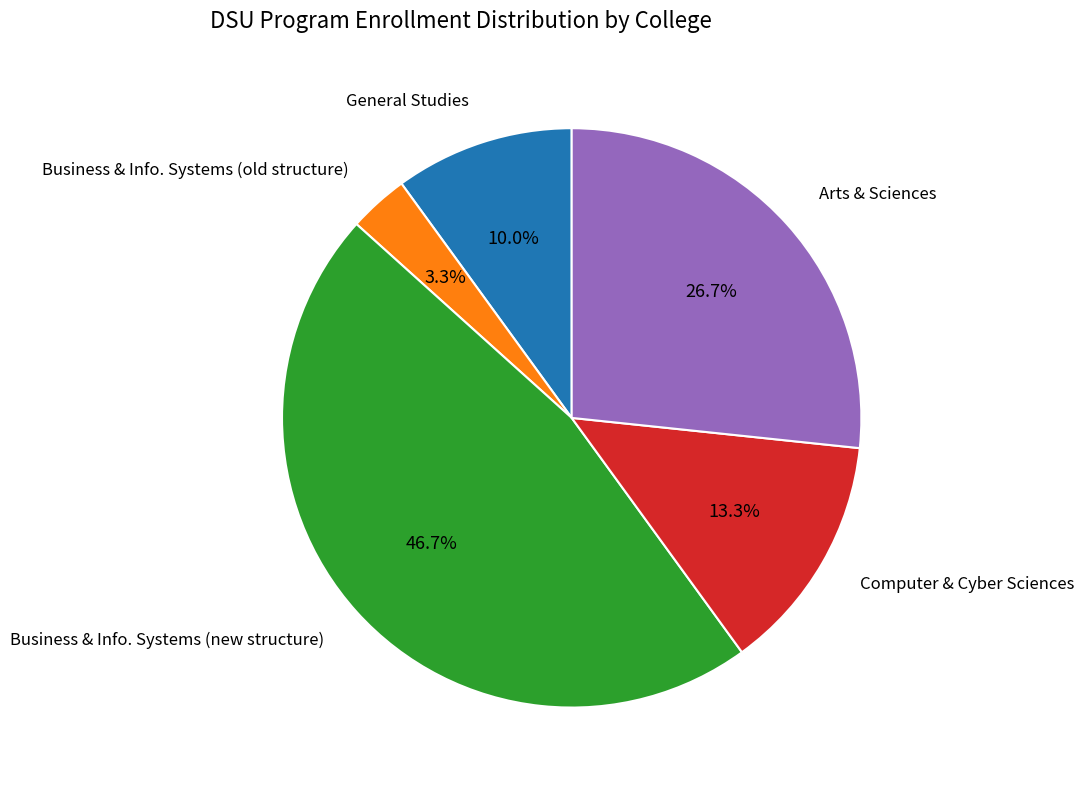

Which slice is the smallest?

Business & Info. Systems (old structure)